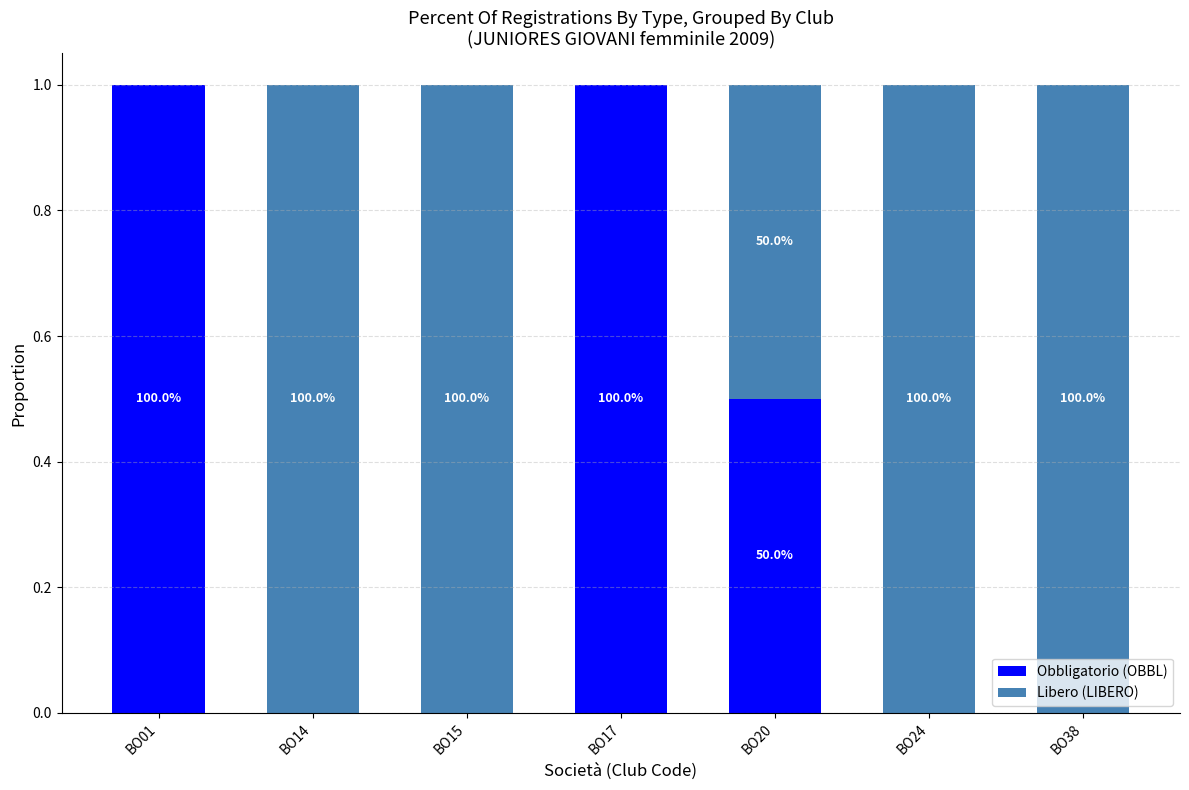

Does the chart contain stacked bars?

Yes